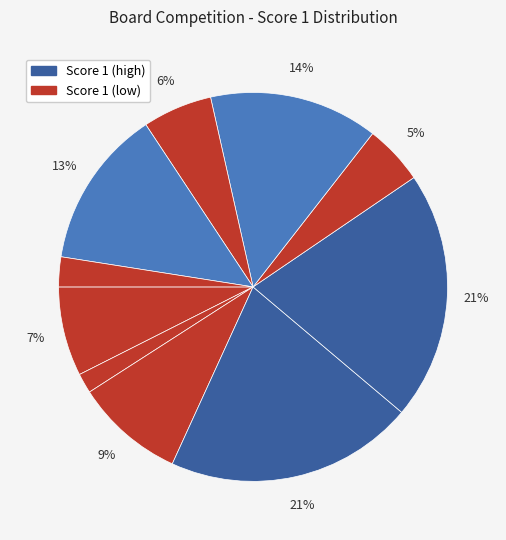

Count the number of slices in the pie.

10